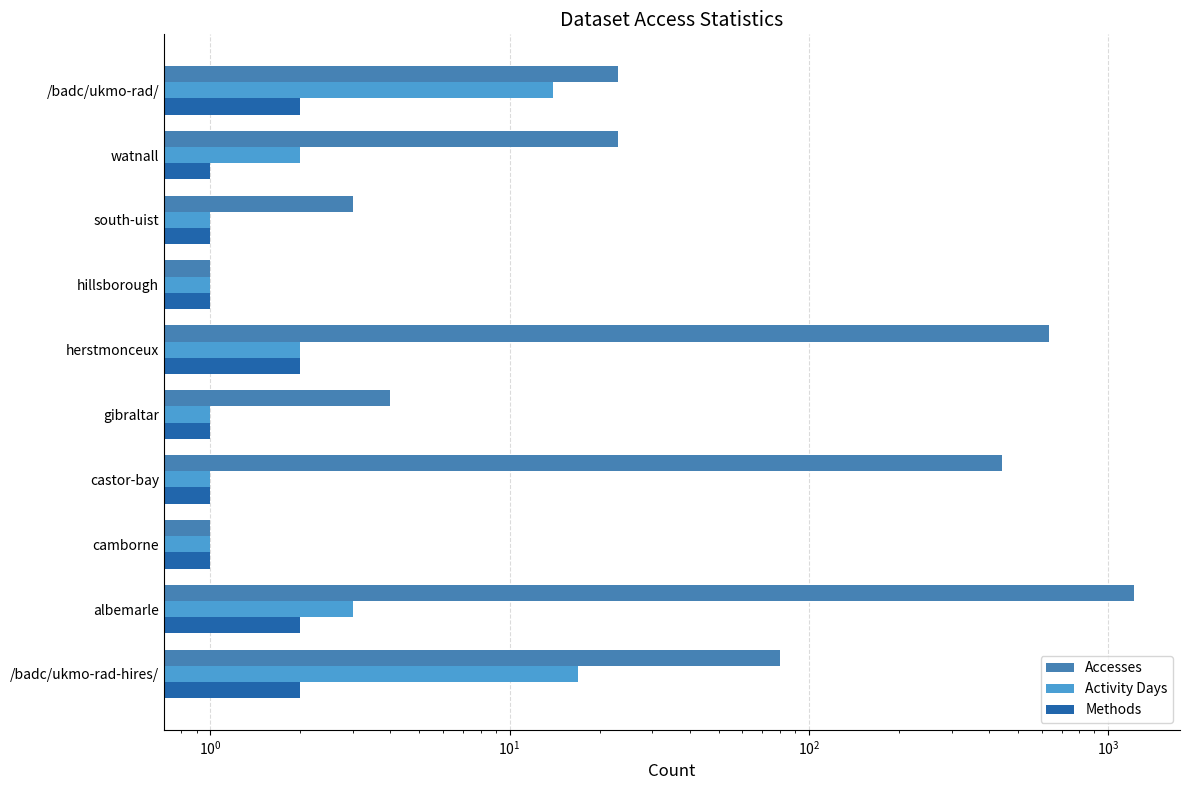

Which series has the largest range (max minus min)?

Accesses